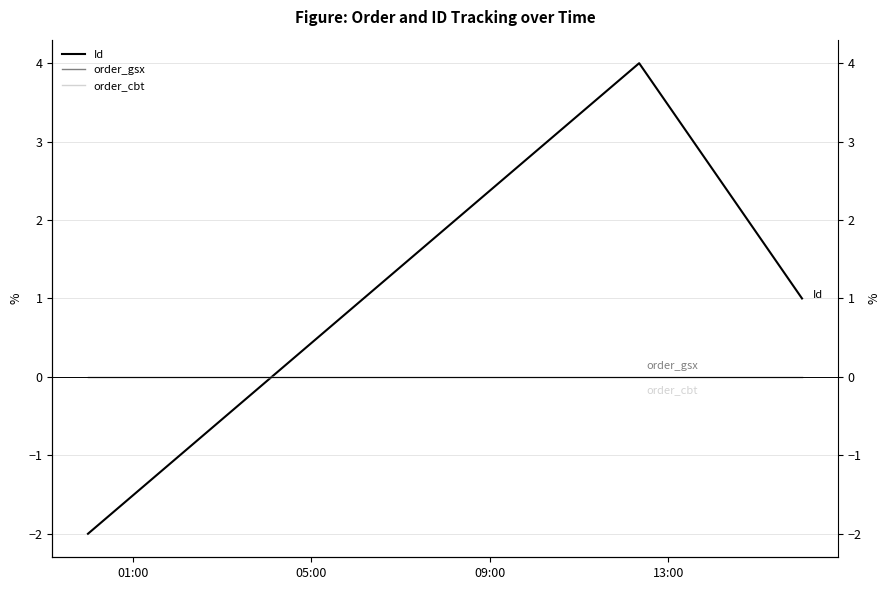

Count the Id values in the range -2 to 4.

3